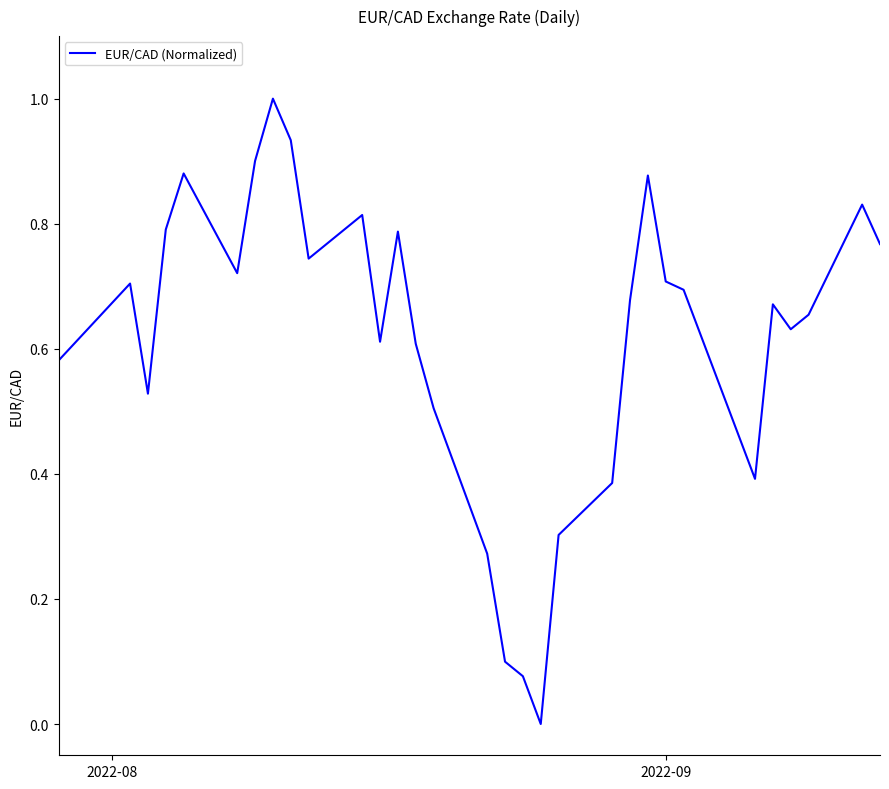

What is the maximum value shown in the chart?

1.0